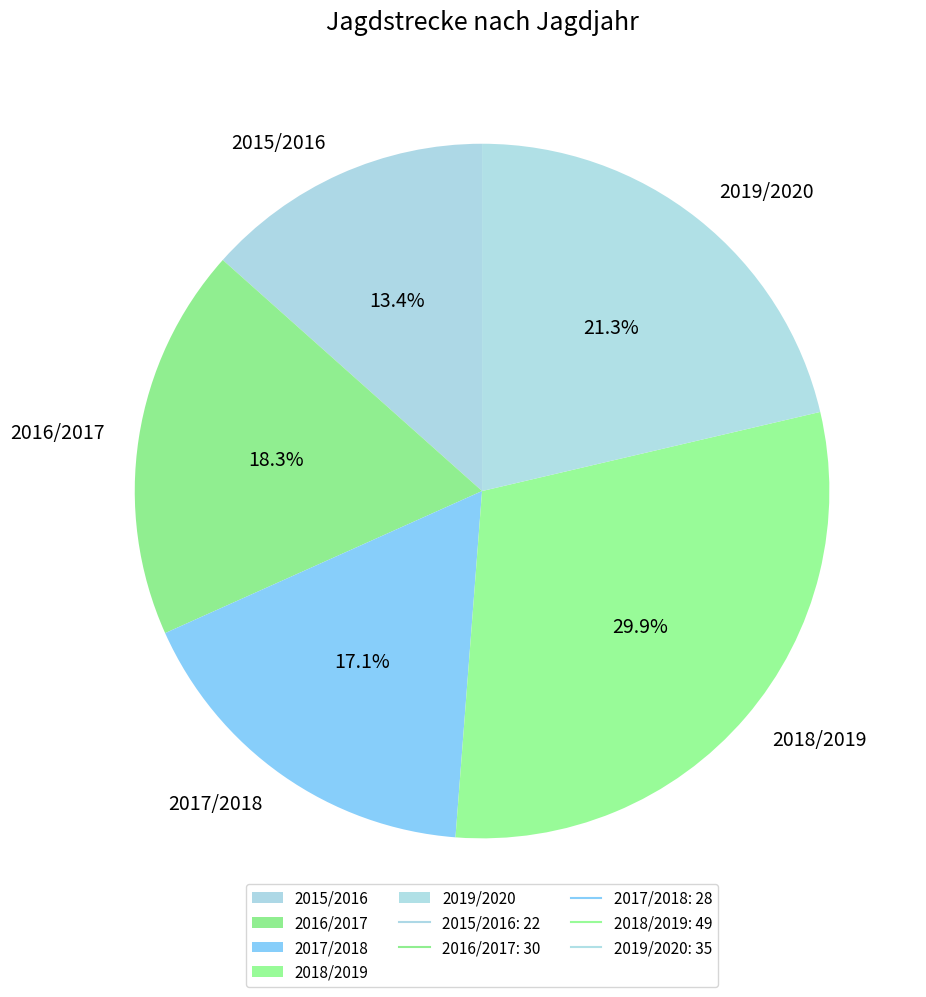

Which has a higher value, 2019/2020 or 2016/2017?

2019/2020